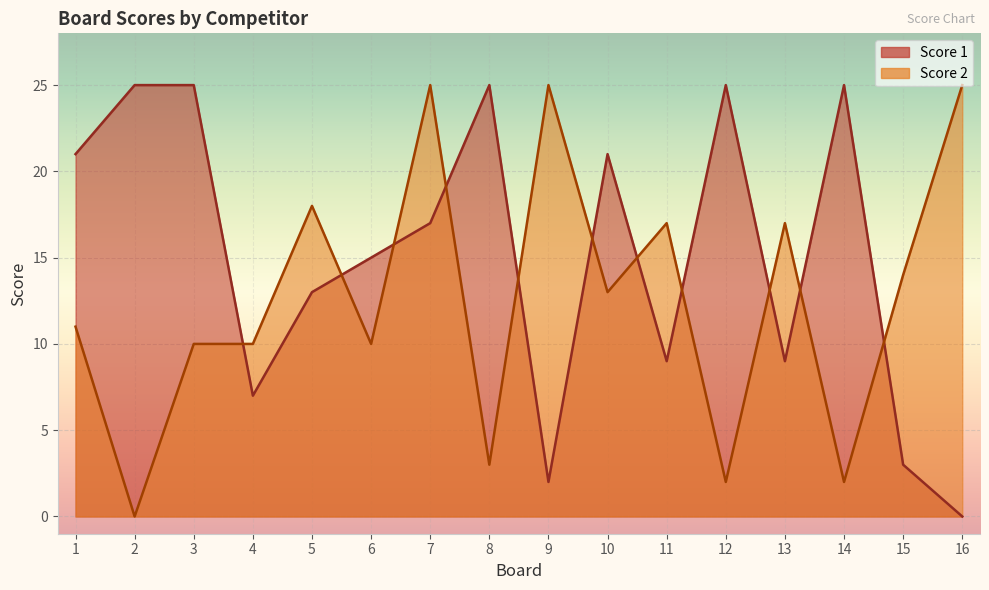

What is the spread (max minus min) of values at 4?

3